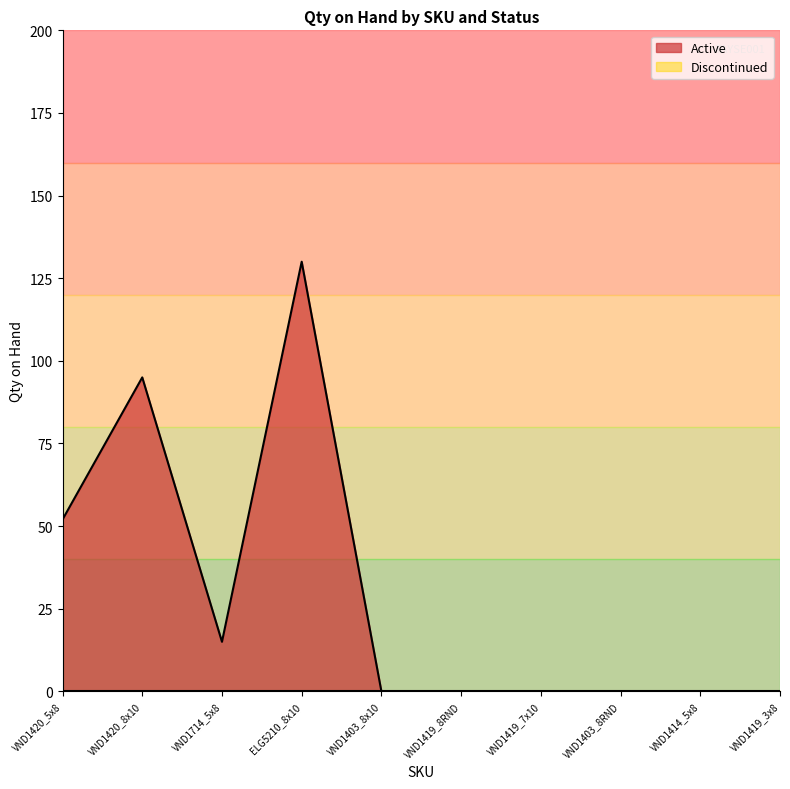

At which category is the sum across all series the highest?

ELG5210_8x10